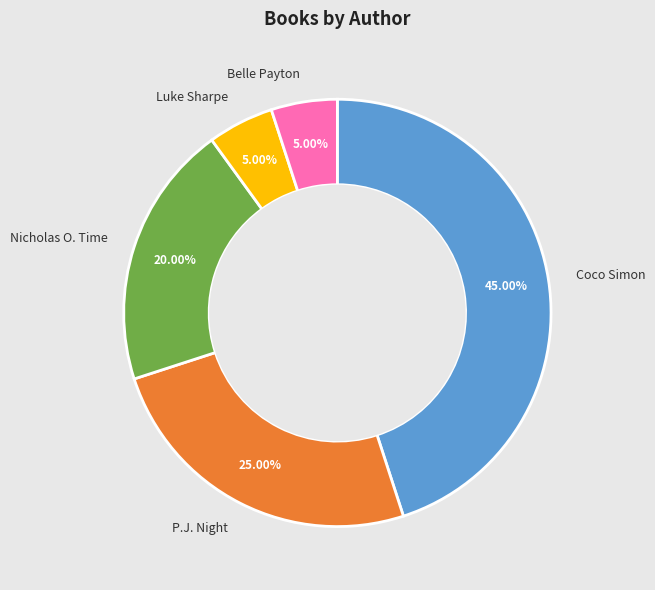

Between Coco Simon and Luke Sharpe, which is larger?

Coco Simon